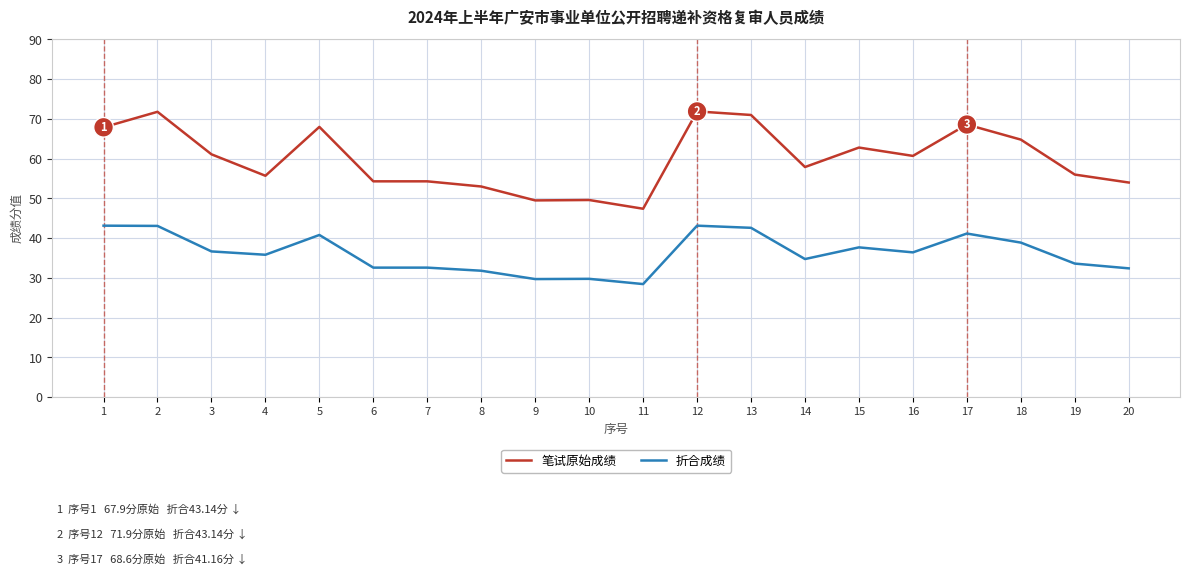

How many values in the 笔试原始成绩 series are below 60?

10